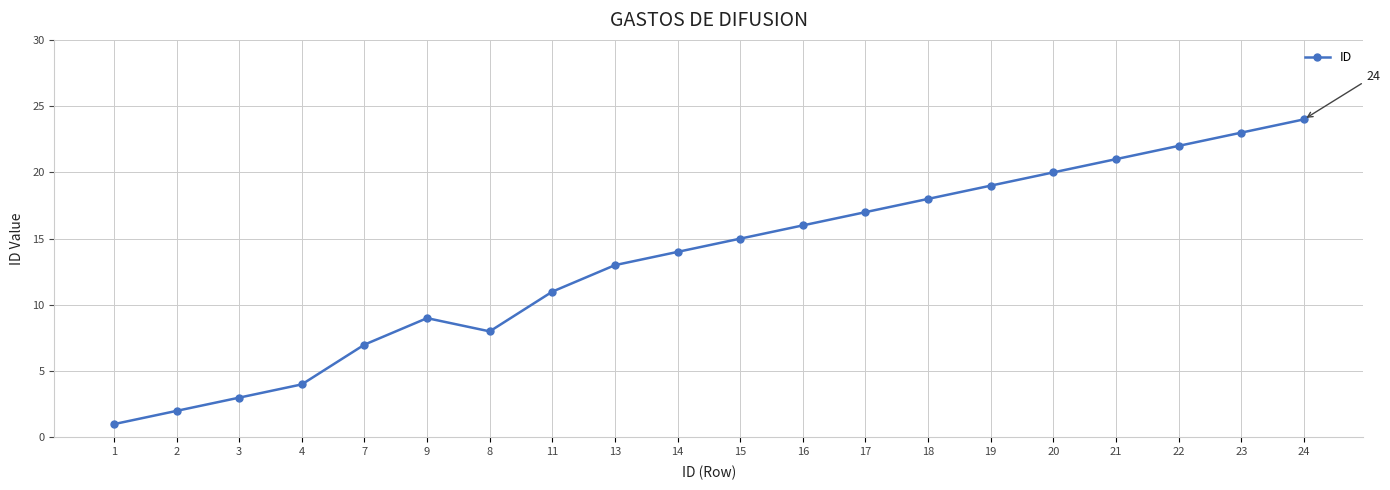

Reading right to left, transcribe all the data shown in this chart.

24=24	23=23	22=22	21=21	20=20	19=19	18=18	17=17	16=16	15=15	14=14	13=13	11=11	8=8	9=9	7=7	4=4	3=3	2=2	1=1